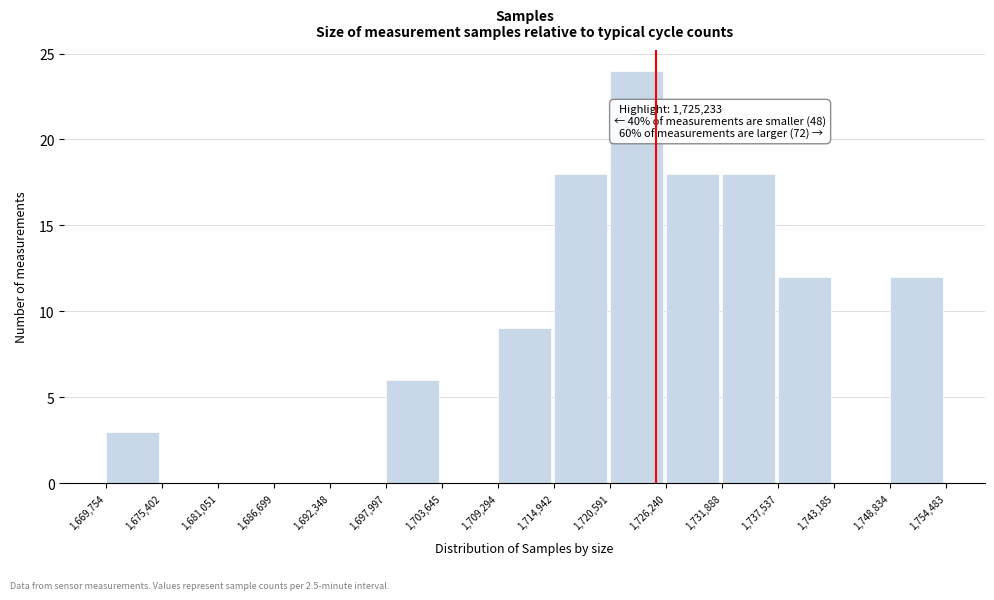

Which range on the x-axis has the tallest bar?

1,720,591 to 1,726,240